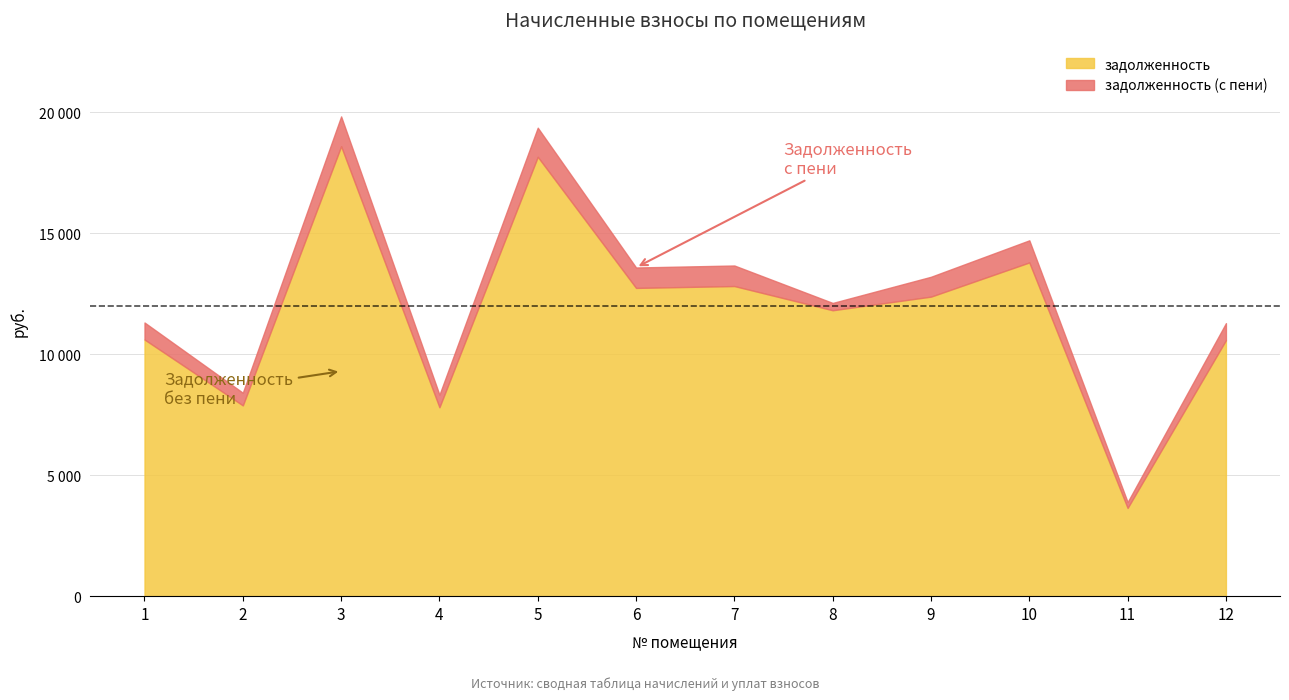

Is it true that задолженность equals 17979.4 at 7?

False